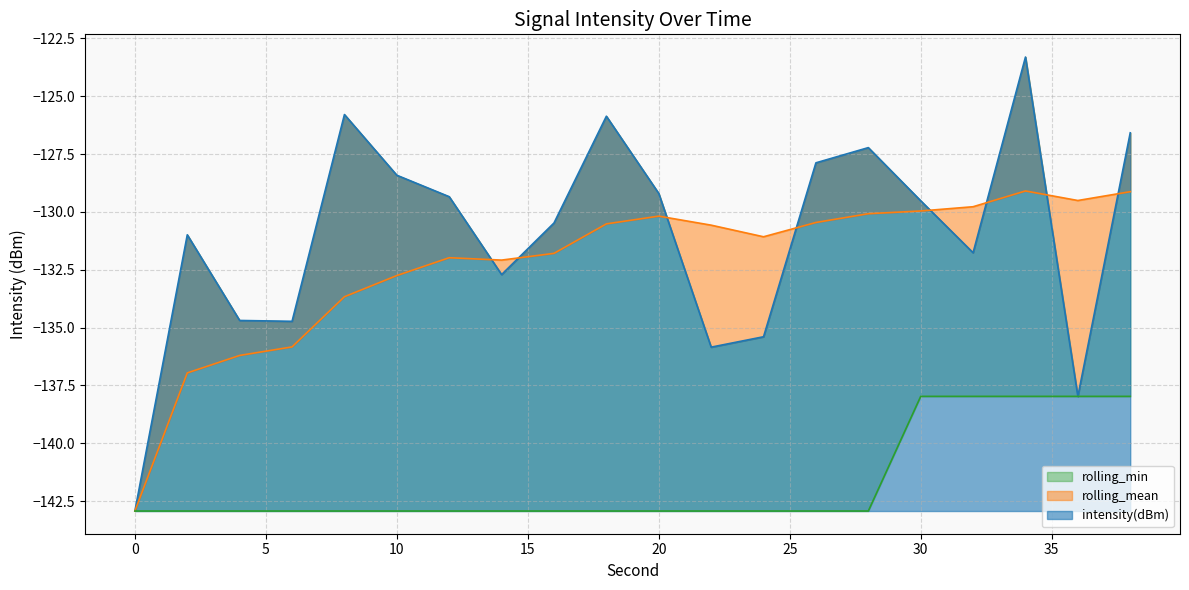

What are all the series names shown in the legend?

intensity(dBm), rolling_mean, rolling_min